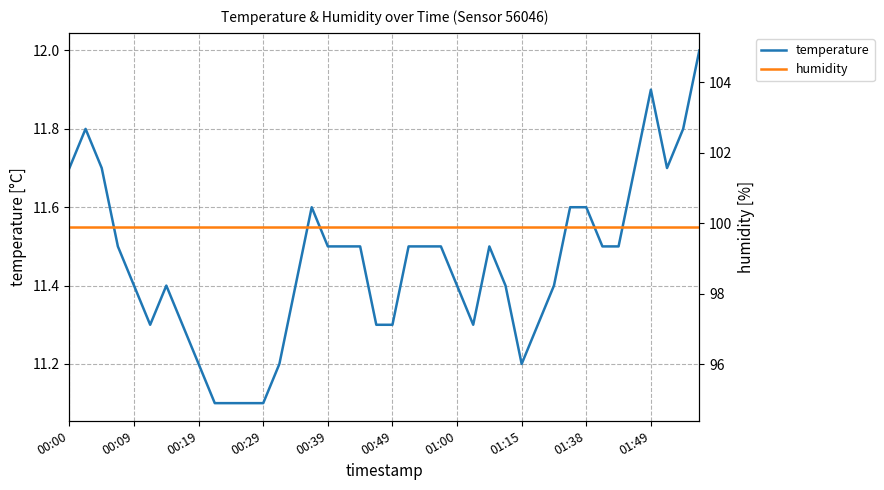

The value of temperature at 00:39 is 4.1. True or false?

False